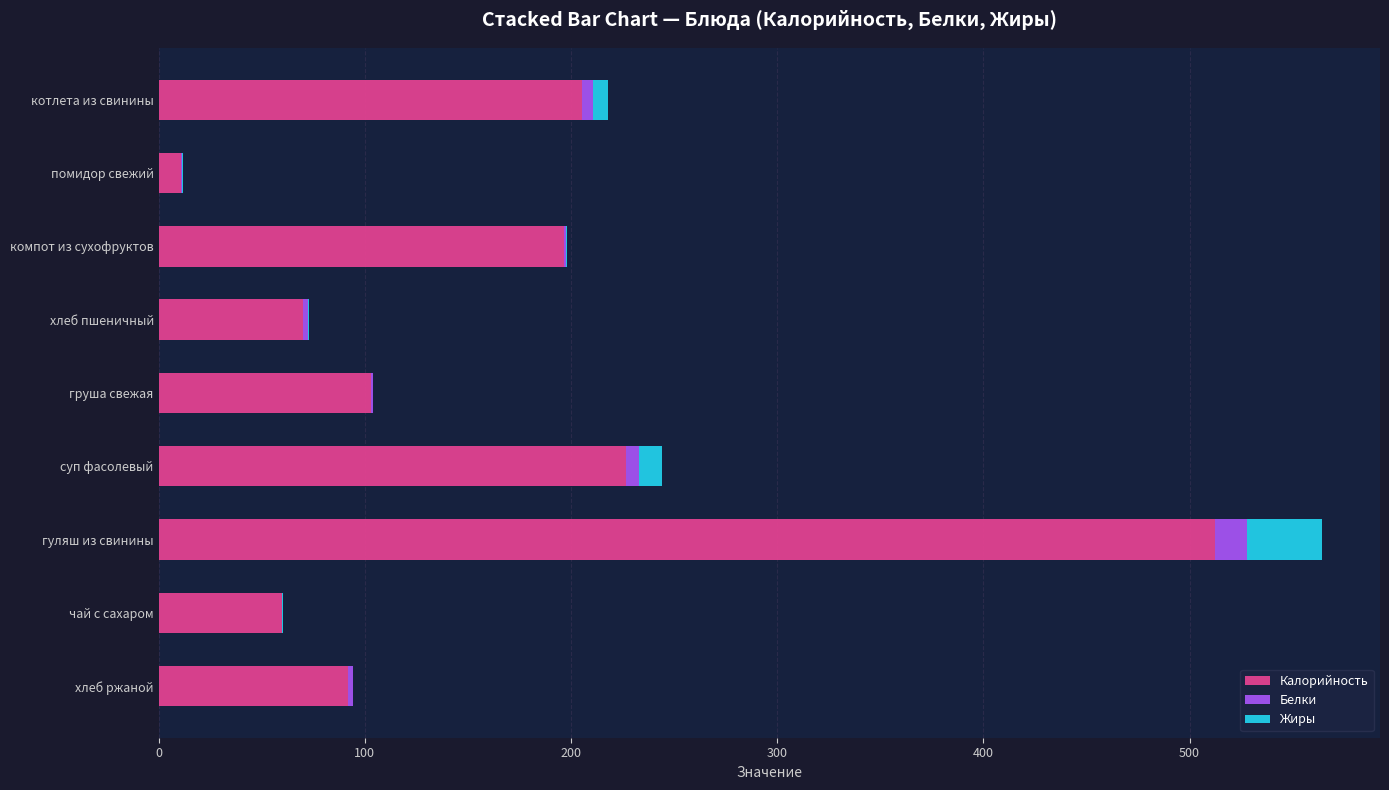

The value of Калорийность at гуляш из свинины is 512.5. True or false?

True